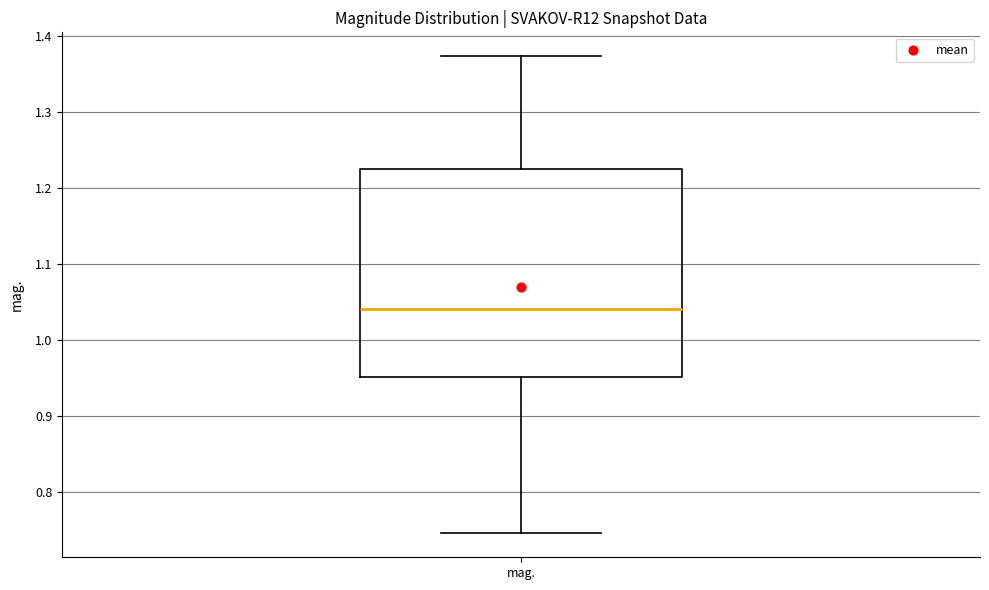

Read this box plot against the y-axis: the position of the median line, the range covered by the box, and the ends of both whiskers. The values are not printed on the chart, so give them approximately, as read against the axis.

median 1.04, box 0.95 to 1.22, whiskers 0.75 to 1.37